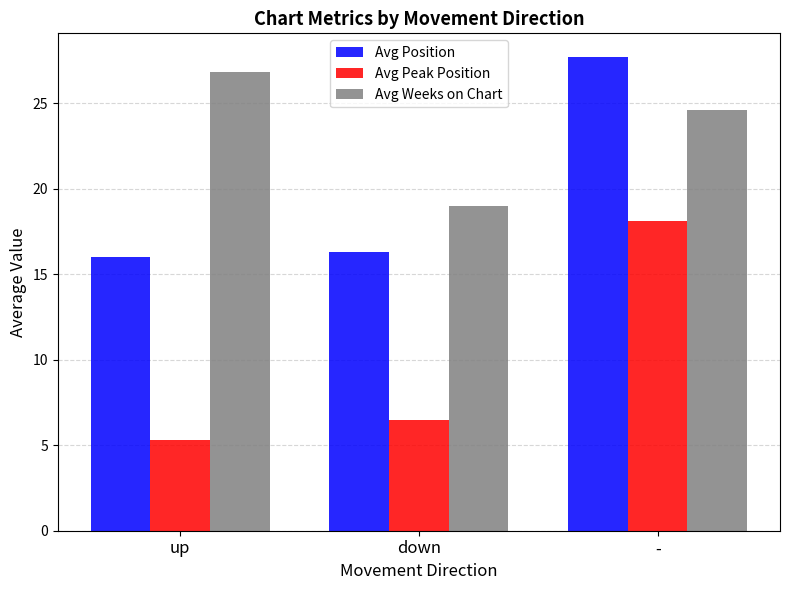

List the series in order of their overall mean, lowest first.

Avg Peak Position, Avg Position, Avg Weeks on Chart